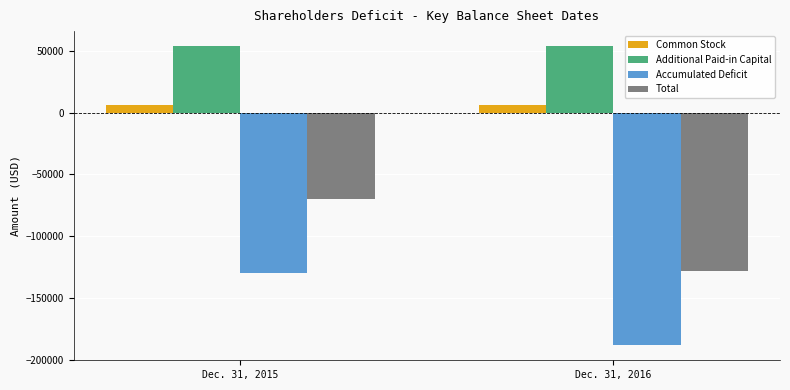

Does the chart contain stacked bars?

No